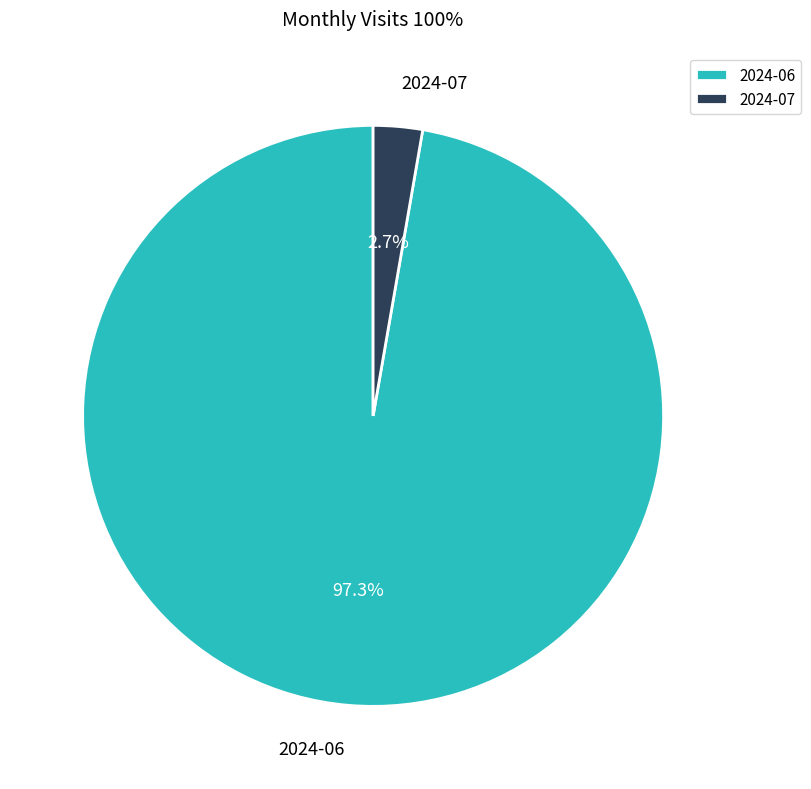

Which slice is the largest?

2024-06